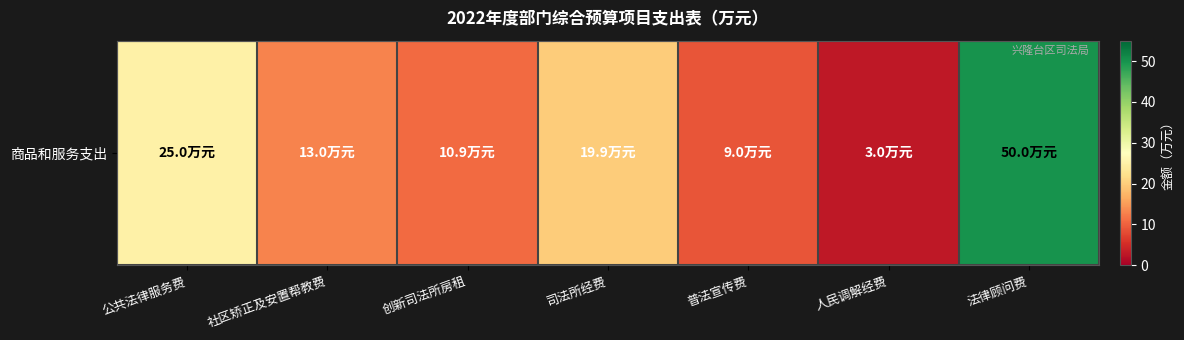

Rank the categories by value from highest to lowest.

法律顾问费, 公共法律服务费, 司法所经费, 社区矫正及安置帮教费, 创新司法所房租, 普法宣传费, 人民调解经费